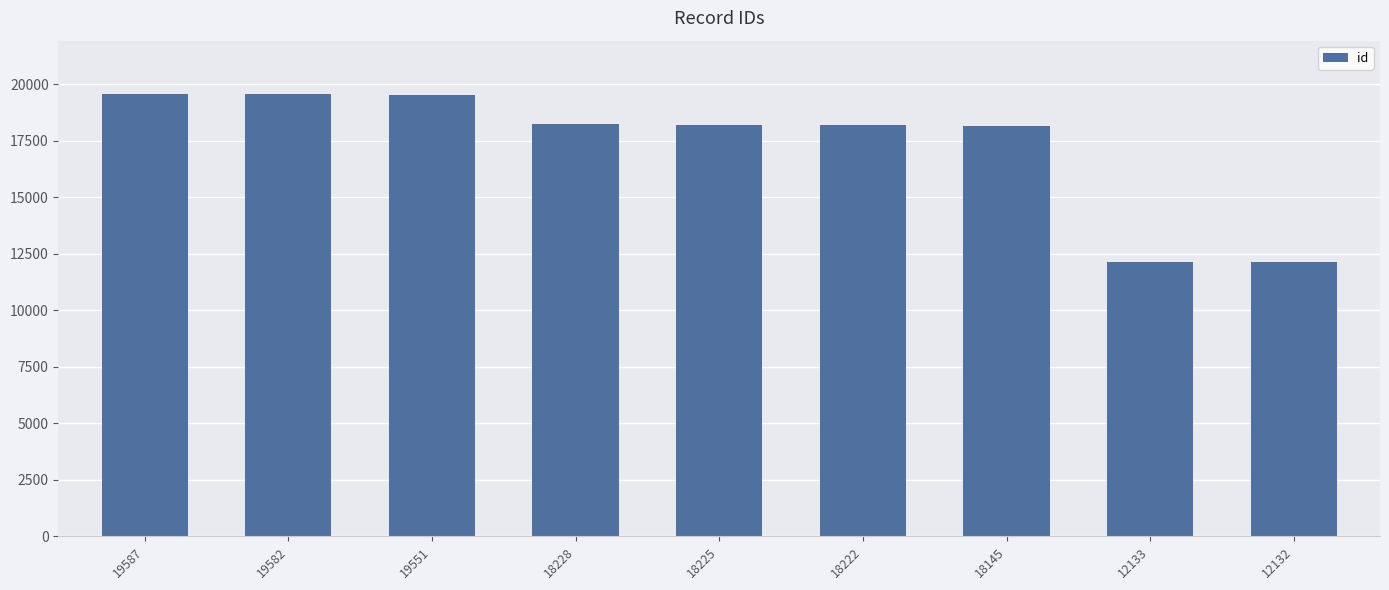

What is the change in value from 18145 to 12132?

-6013